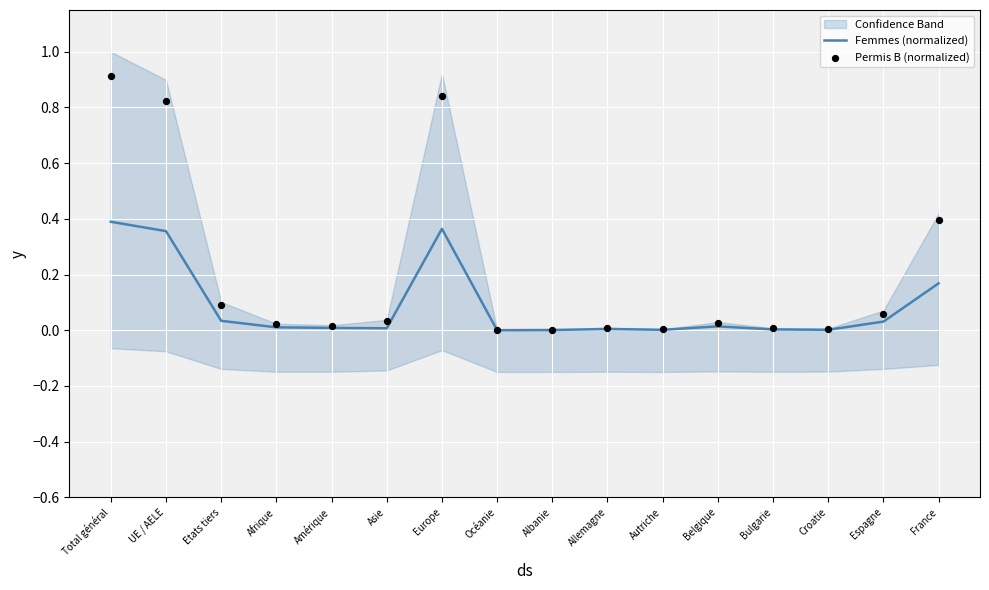

Is the value of Permis B (normalized) at Asie greater than the value of Femmes (normalized) at Bulgarie?

Yes